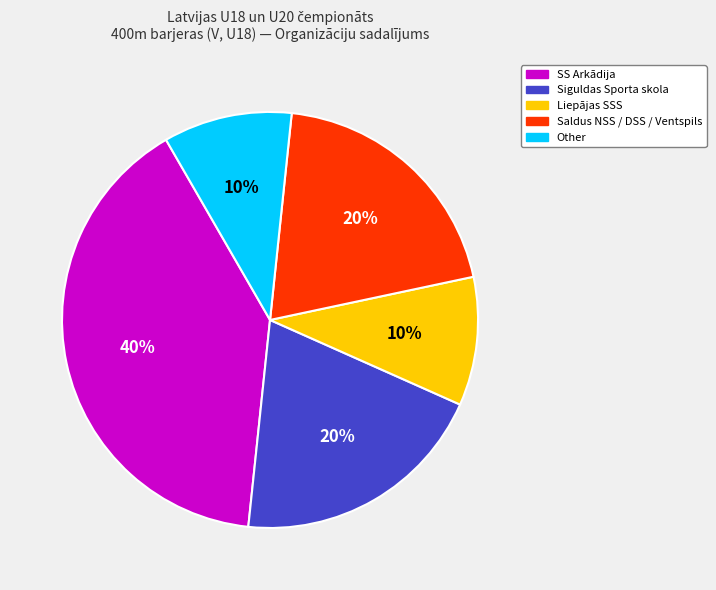

How many segments does this pie chart have?

5